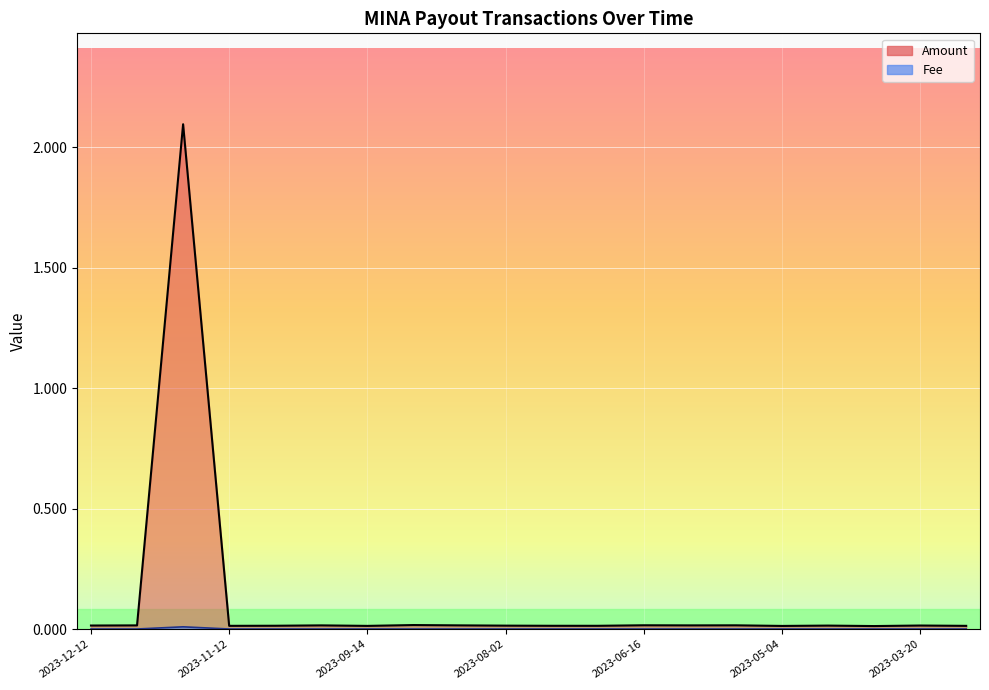

Where is Amount nearest to the value 1?

2023-09-02